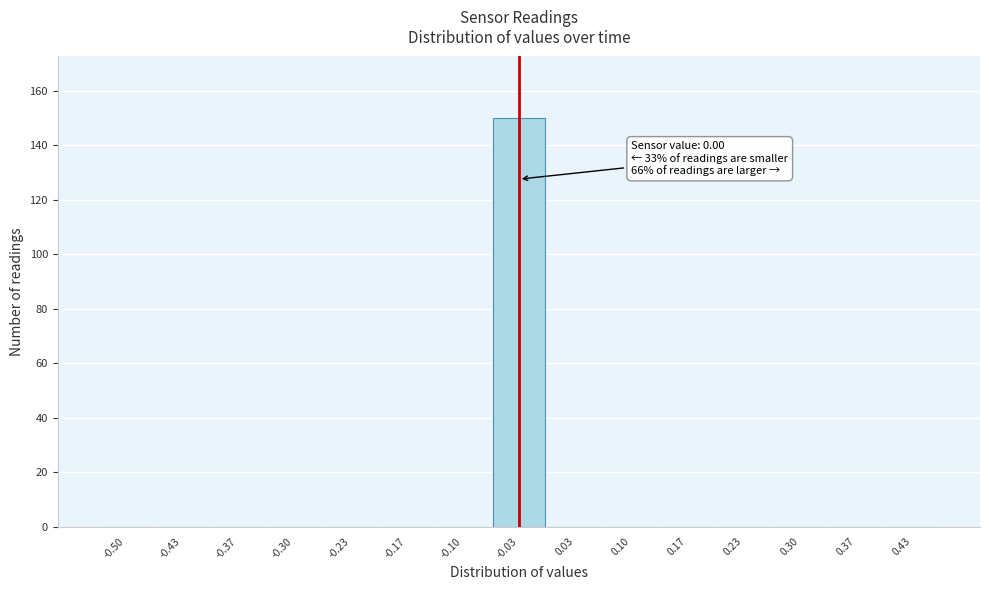

Reading left to right, extract all data points from this chart.

-0.50=0	-0.43=0	-0.37=0	-0.30=0	-0.23=0	-0.17=0	-0.10=0	-0.03=150	0.03=0	0.10=0	0.17=0	0.23=0	0.30=0	0.37=0	0.43=0